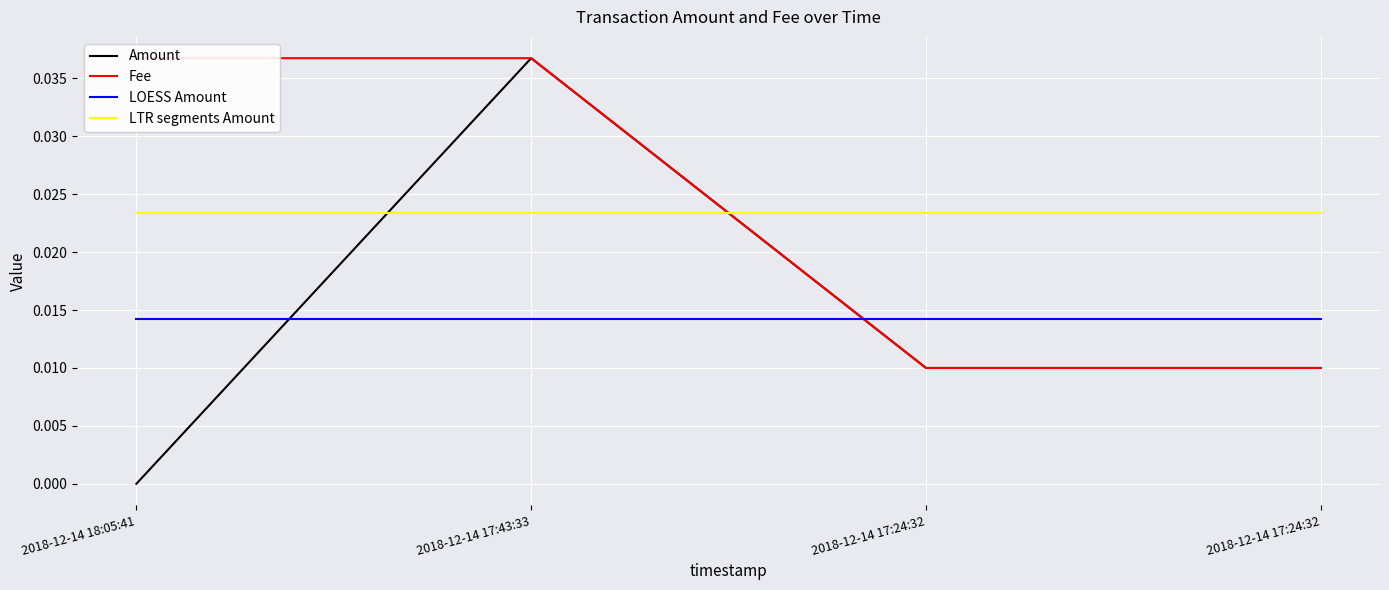

Rank the series at 2018-12-14 18:05:41 from lowest to highest value.

Amount, LOESS Amount, LTR segments Amount, Fee